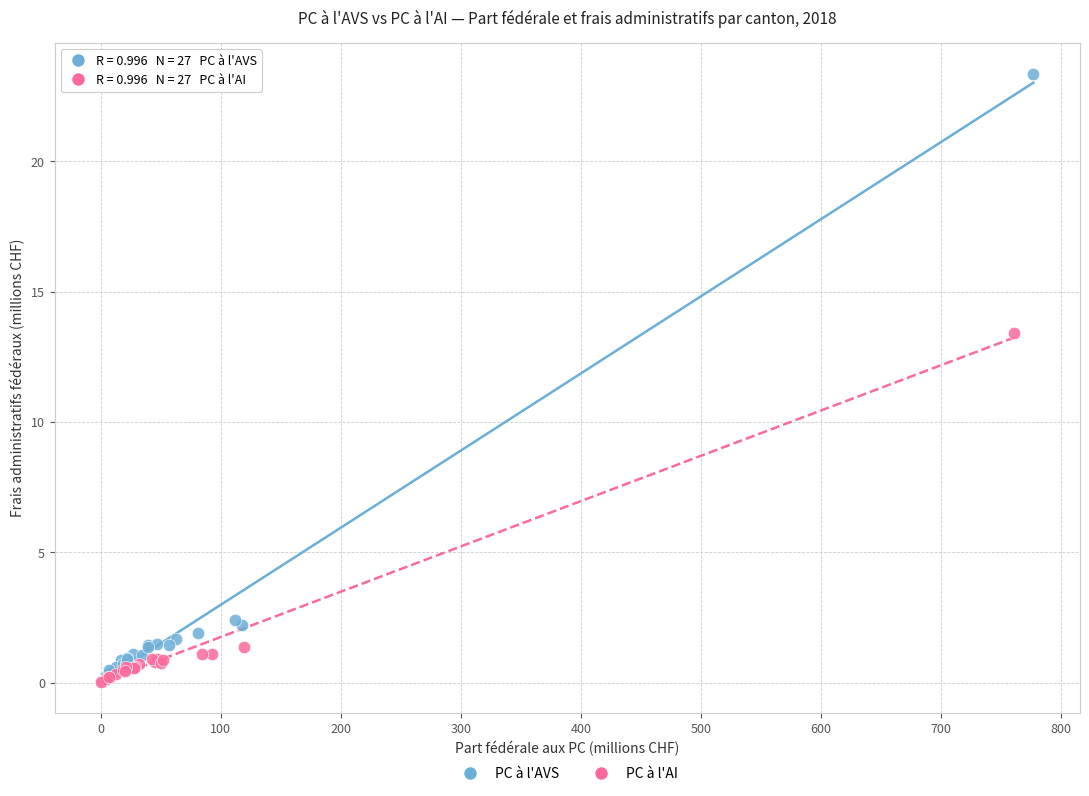

Which series reaches the maximum Y coordinate?

PC à l'AVS